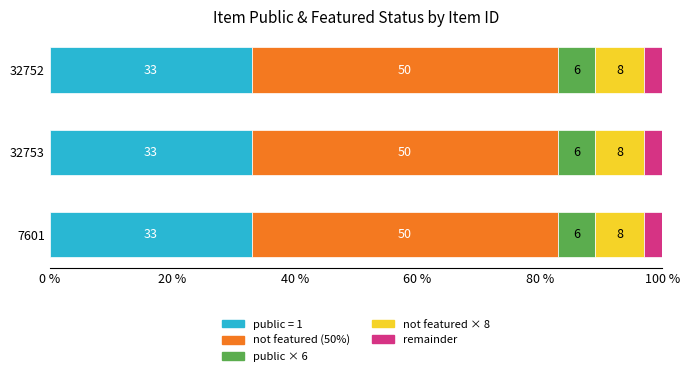

What is the total value across all series at 7601?

100